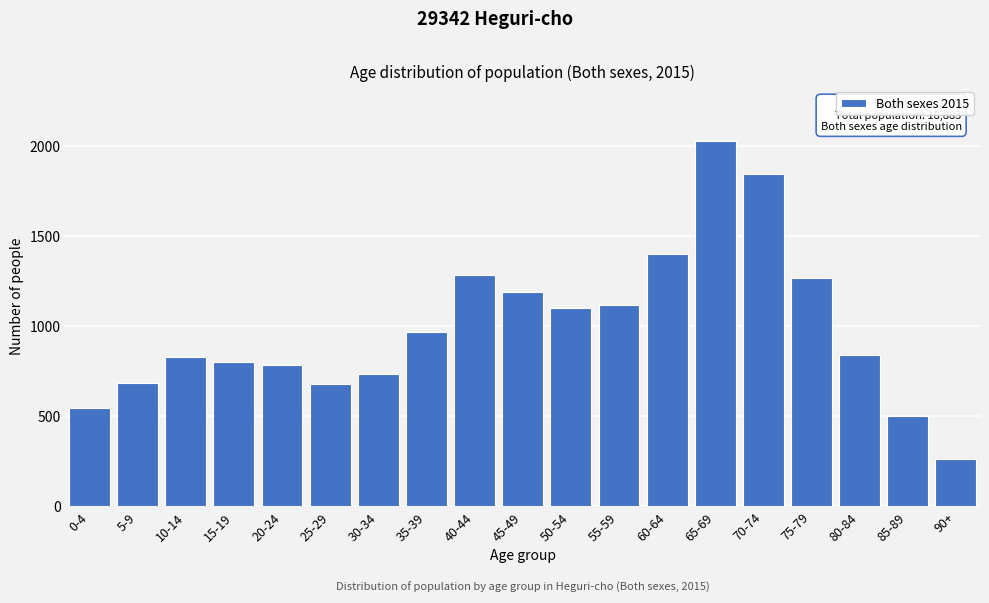

What is the average value?

994